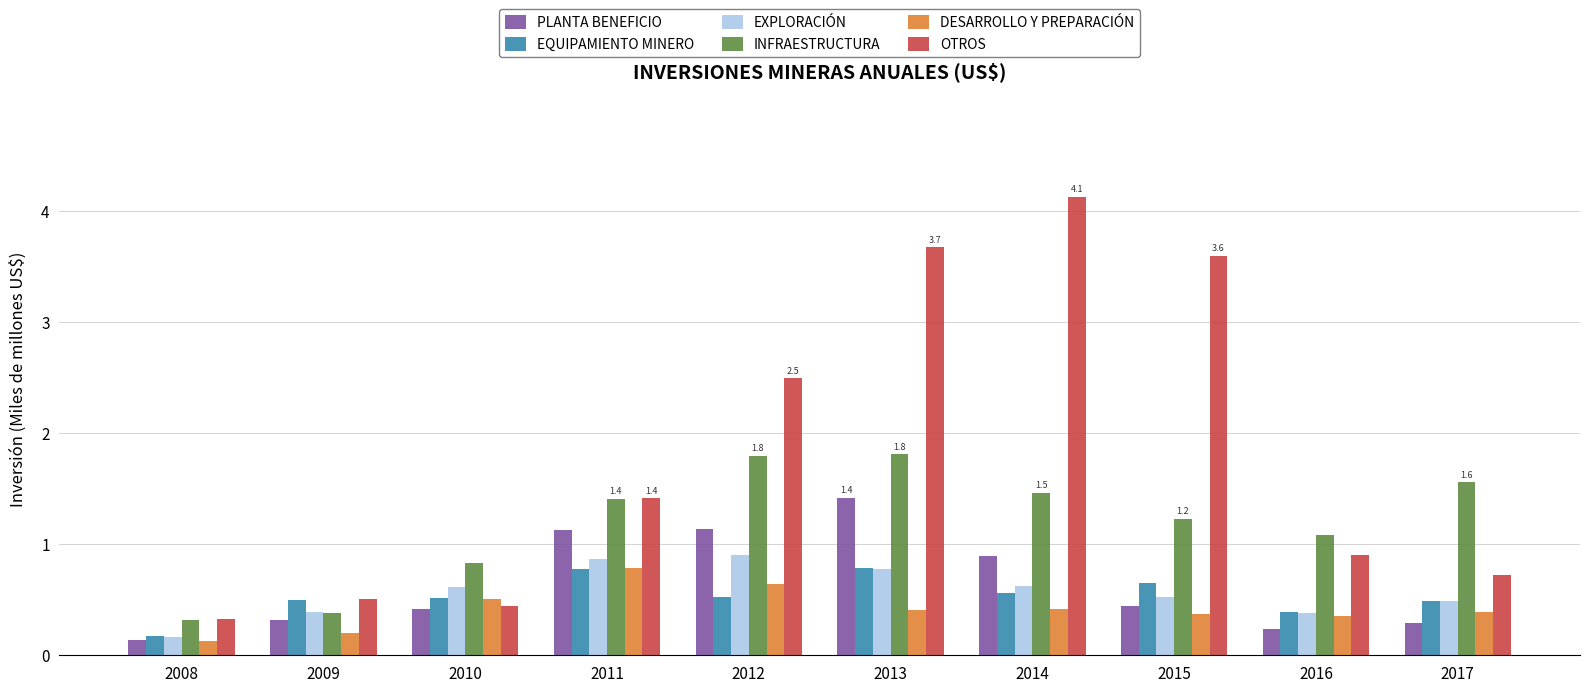

Which series has the widest spread of values?

OTROS